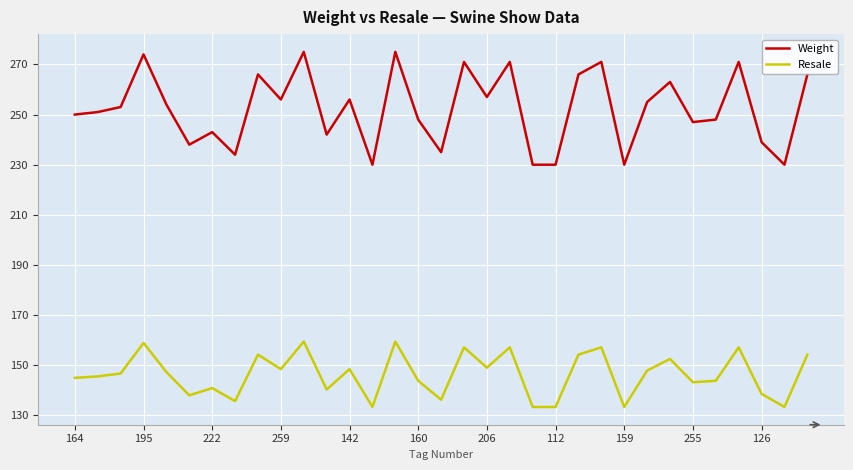

True or false: Resale and Weight intersect in this chart.

False